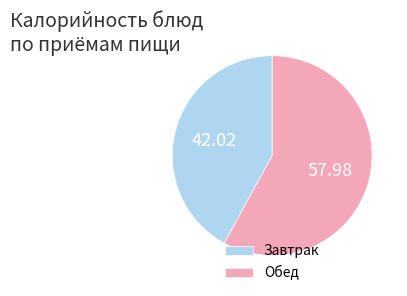

Is there any slice that represents more than half of the pie?

Yes